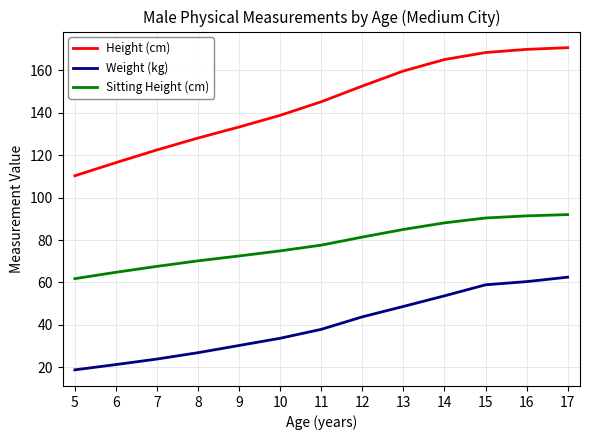

What is the difference between the highest and lowest values at 11?

107.3